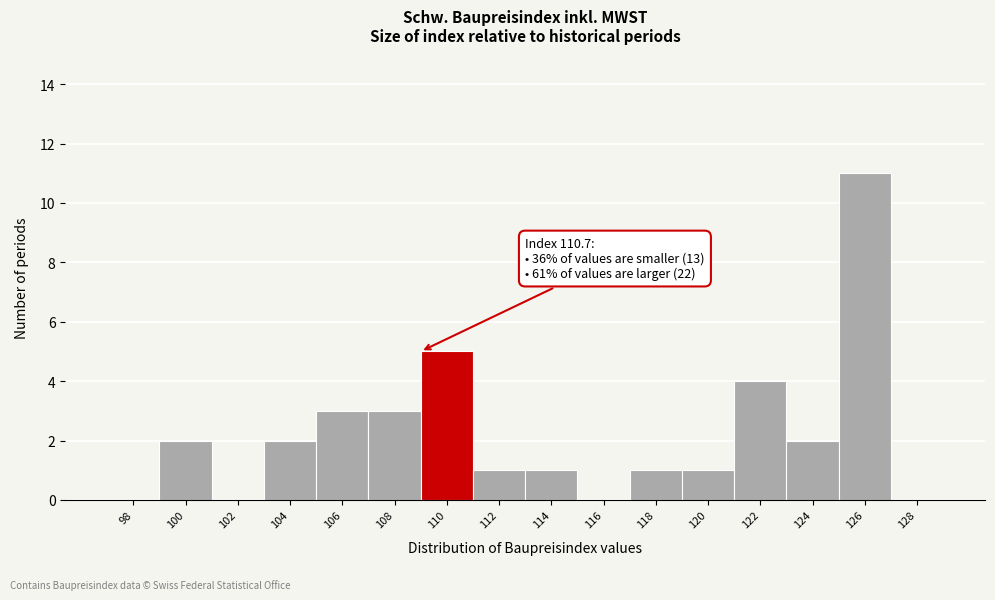

Reading left to right, extract all data points from this chart.

98=0	100=2	102=0	104=2	106=3	108=3	110=5	112=1	114=1	116=0	118=1	120=1	122=4	124=2	126=11	128=0